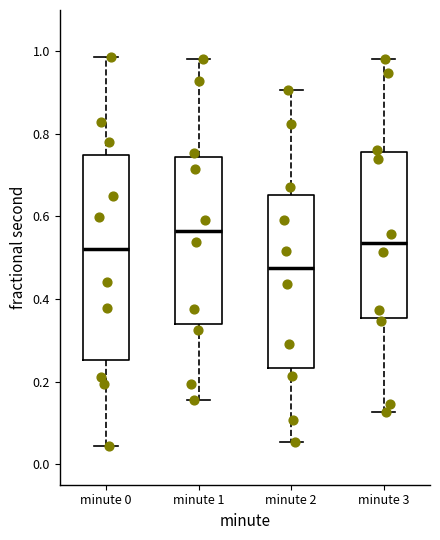

Reading left to right, read every box against the y-axis: the position of its median line, the range the box covers, and the ends of its whiskers. The values are not printed on the chart, so give them approximately, as read against the axis.

minute 0: median 0.52, box 0.26 to 0.74, whiskers 0.04 to 0.98
minute 1: median 0.56, box 0.34 to 0.74, whiskers 0.16 to 0.98
minute 2: median 0.48, box 0.24 to 0.66, whiskers 0.06 to 0.90
minute 3: median 0.54, box 0.36 to 0.76, whiskers 0.12 to 0.98